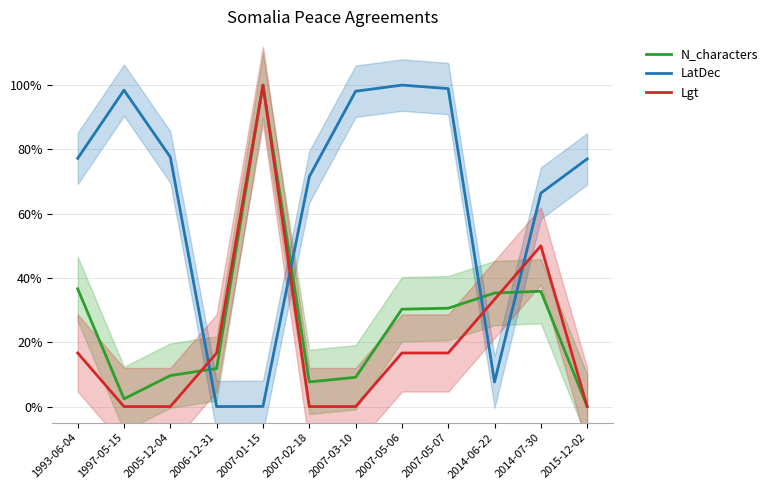

How many distinct data groups are displayed?

3